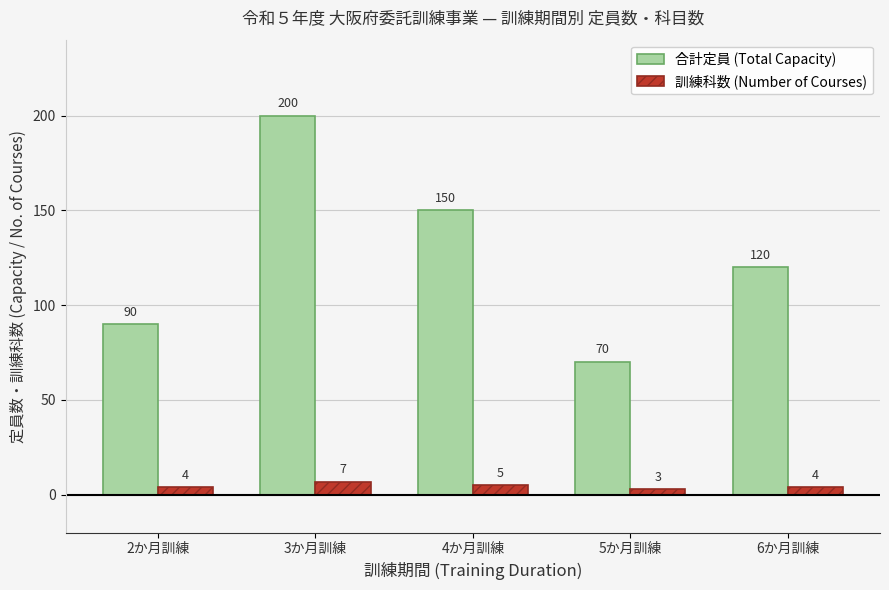

Reading right to left, list all the values displayed in this chart.

合計定員 (Total Capacity): 120	70	150	200	90
訓練科数 (Number of Courses): 4	3	5	7	4